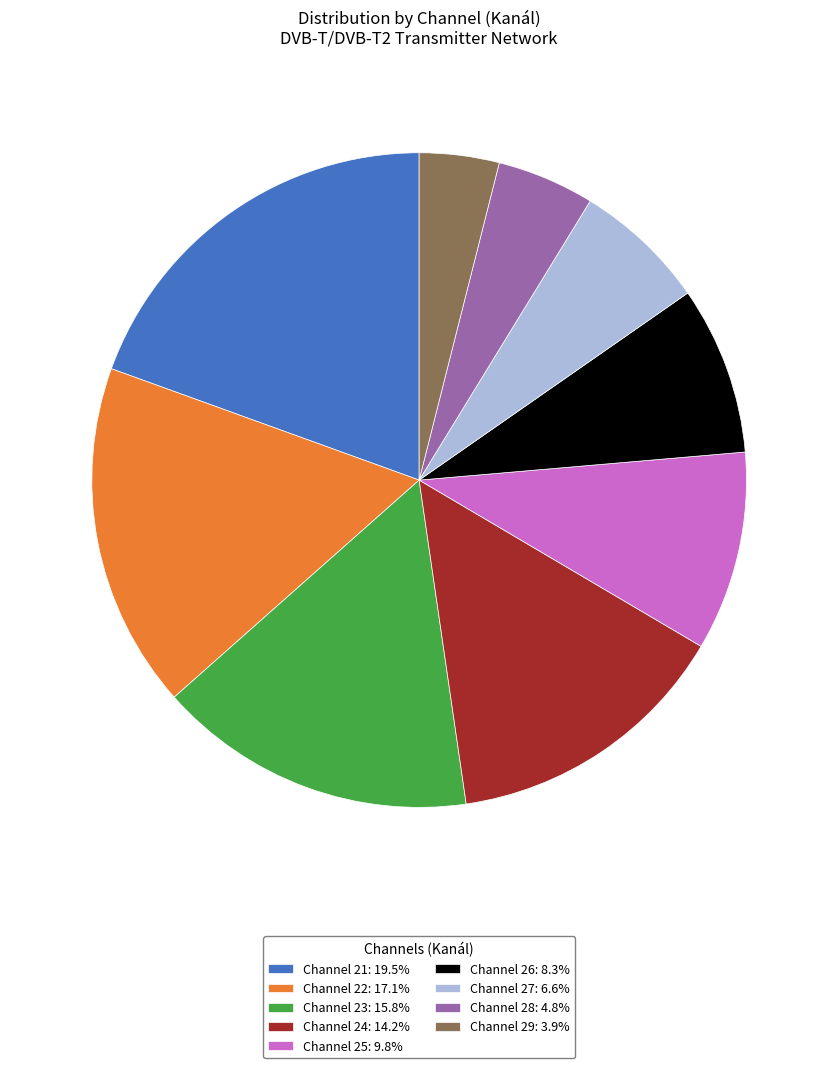

Does any single category account for the majority?

No